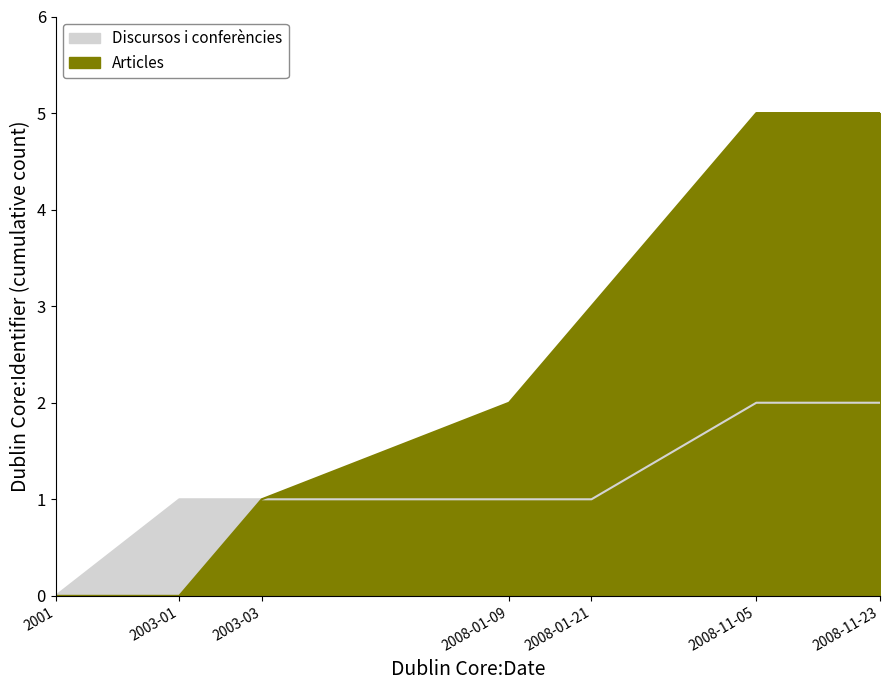

True or false: Articles has more than 2 interior local peaks.

False